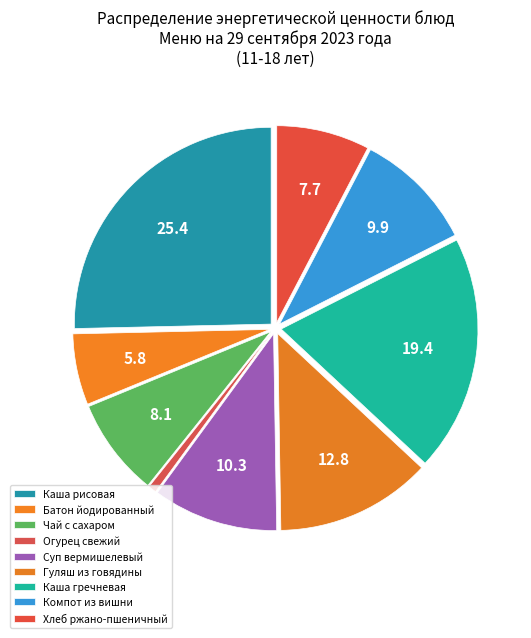

How many slices are in this pie chart?

9